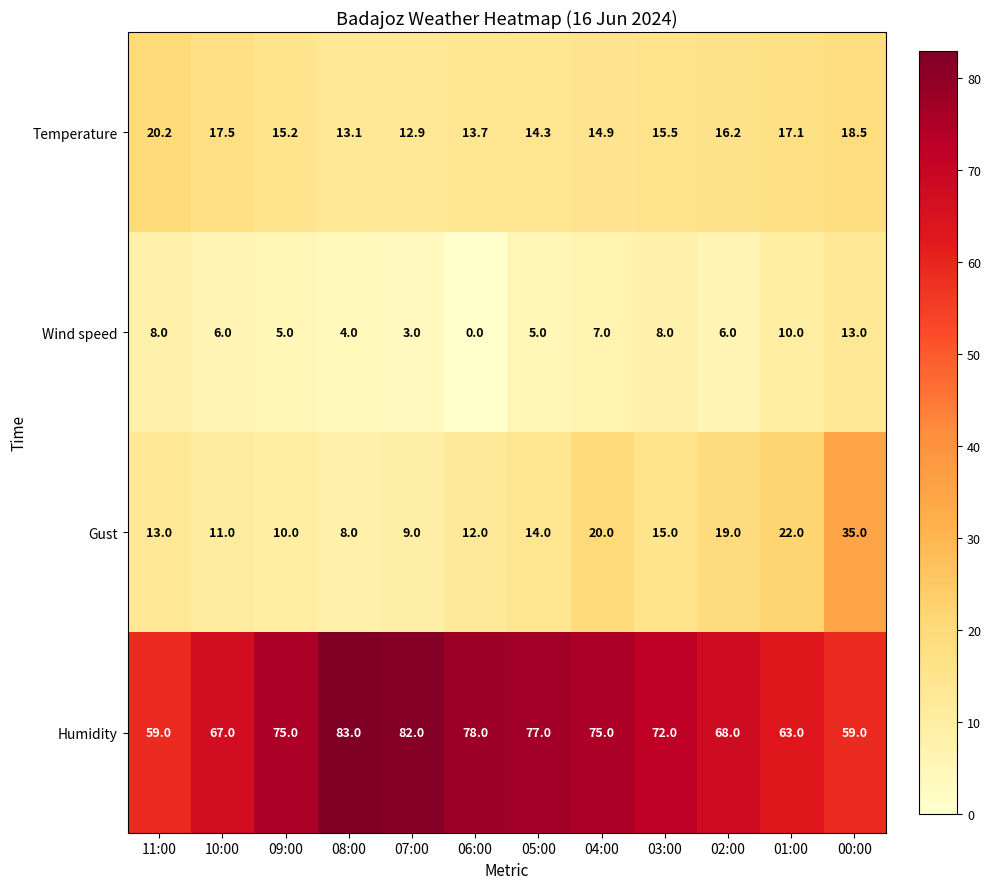

Which series changed the most between 11:00 and 02:00?

Humidity